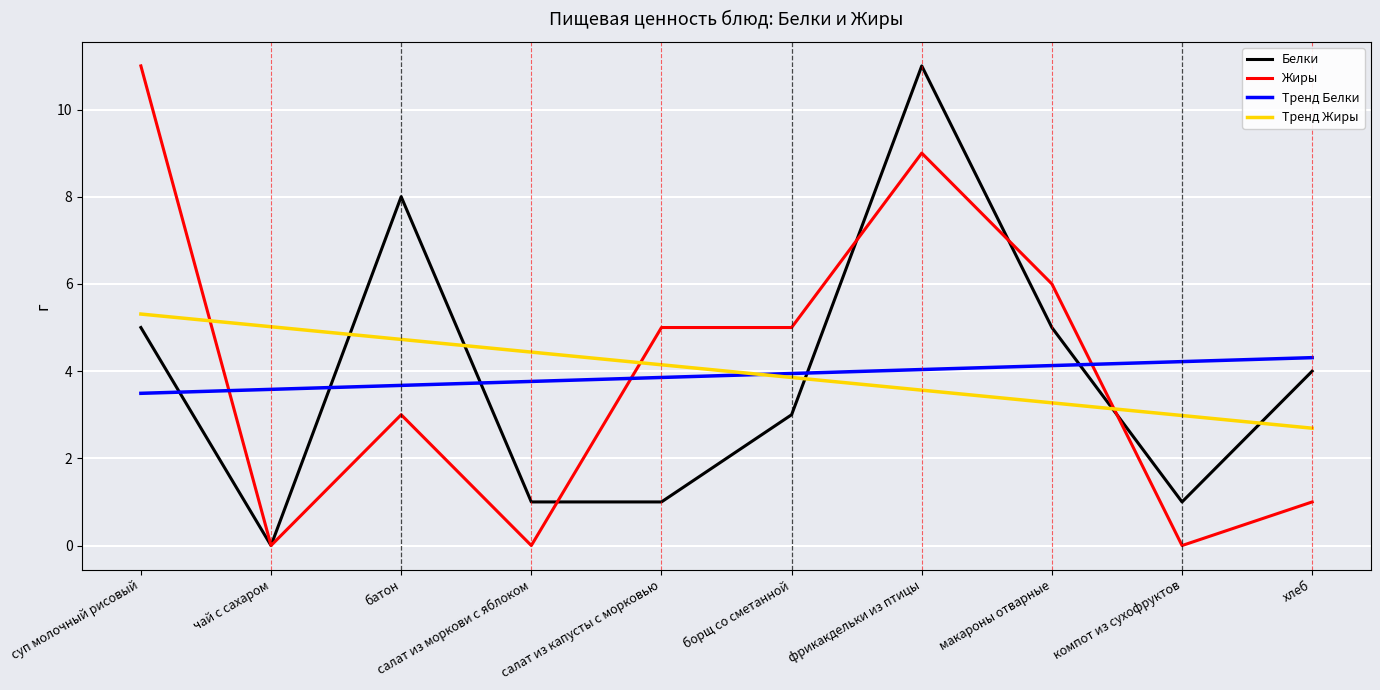

How many interior local peaks does the Белки series have?

2